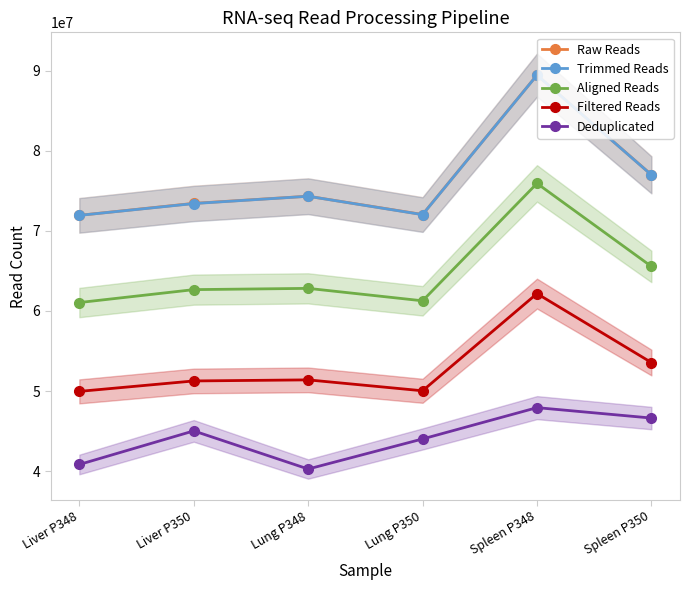

What is the difference between the maximum and second lowest values in the Aligned Reads series?

14652542